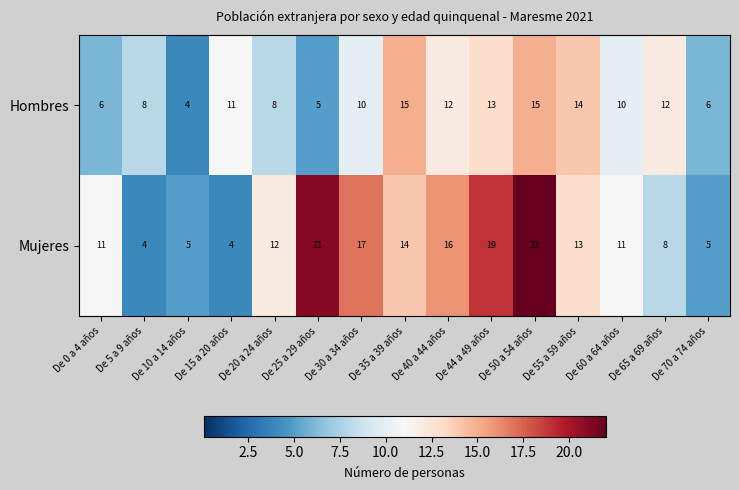

At De 60 a 64 años, list the series in order from smallest to largest.

Hombres, Mujeres